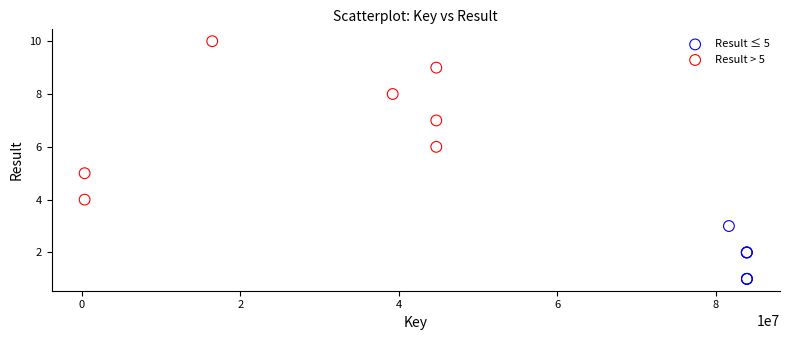

Which series contains the highest Y value?

Result > 5